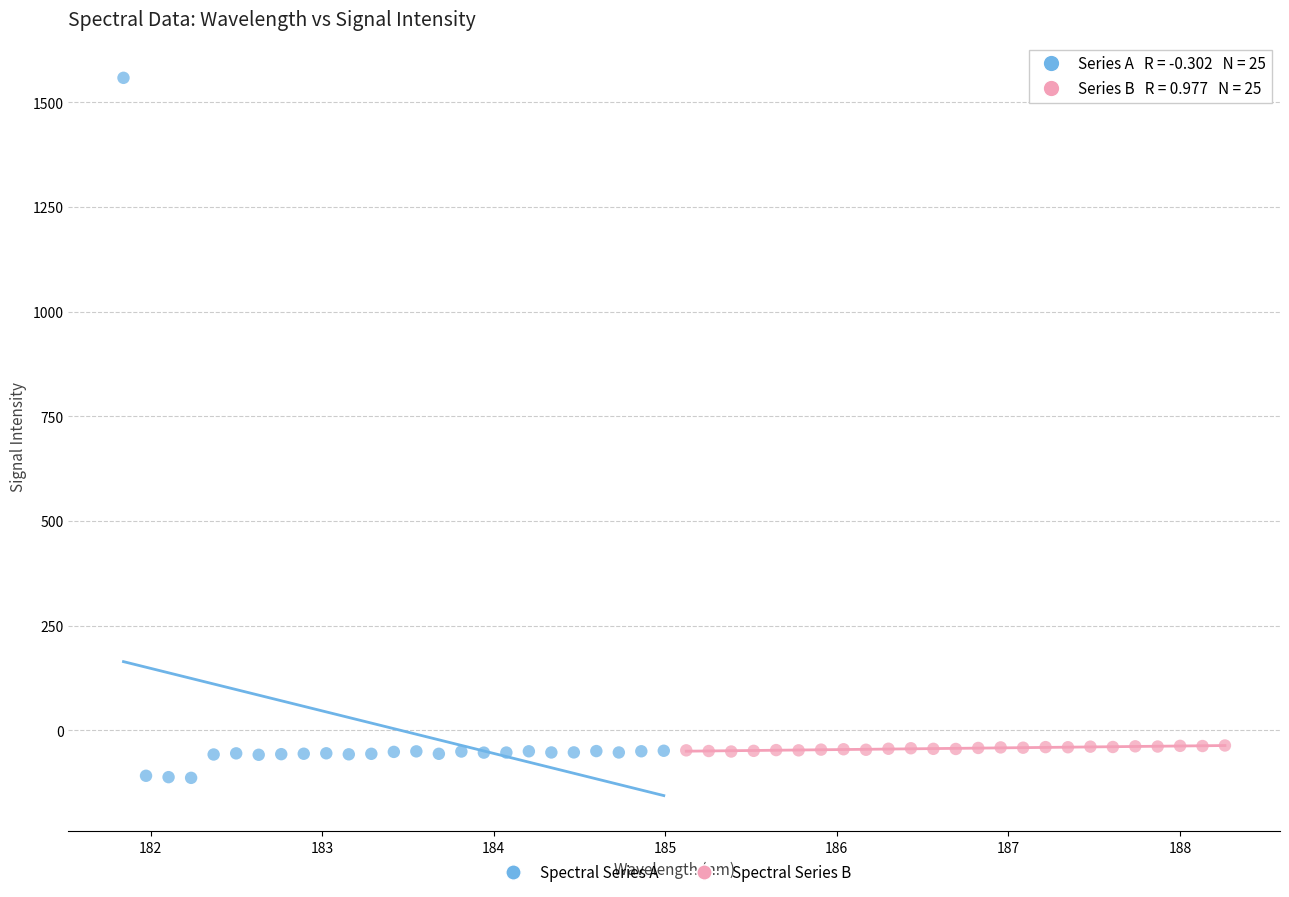

Which series reaches the maximum Y coordinate?

Spectral Series A